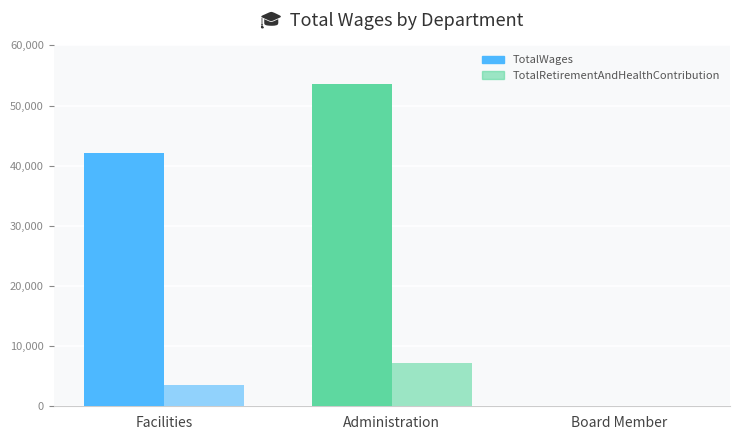

Is it true that TotalWages equals 35100 at Board Member?

False